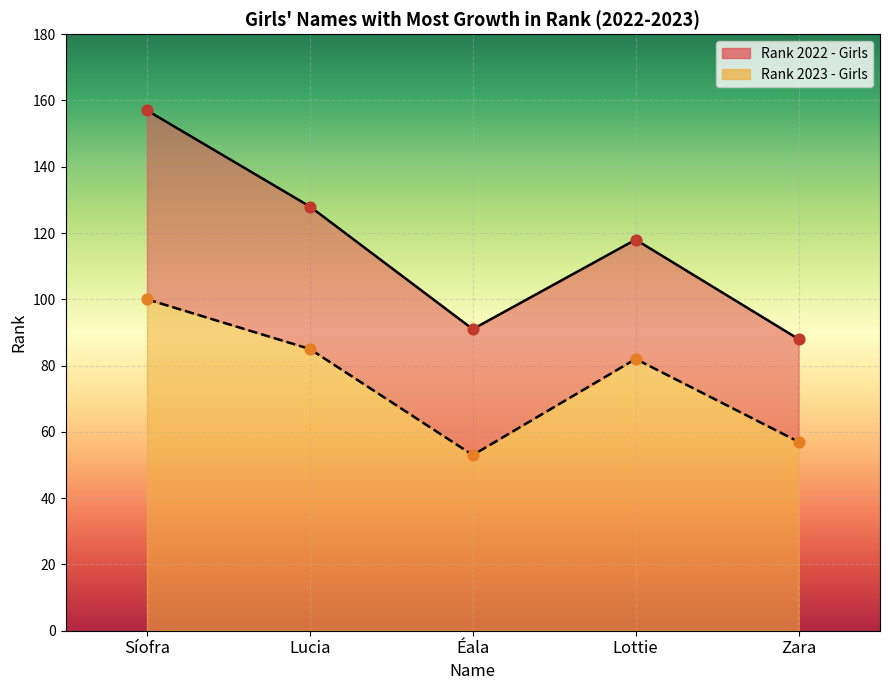

Which series contains the lowest Y value?

Rank 2023 - Girls